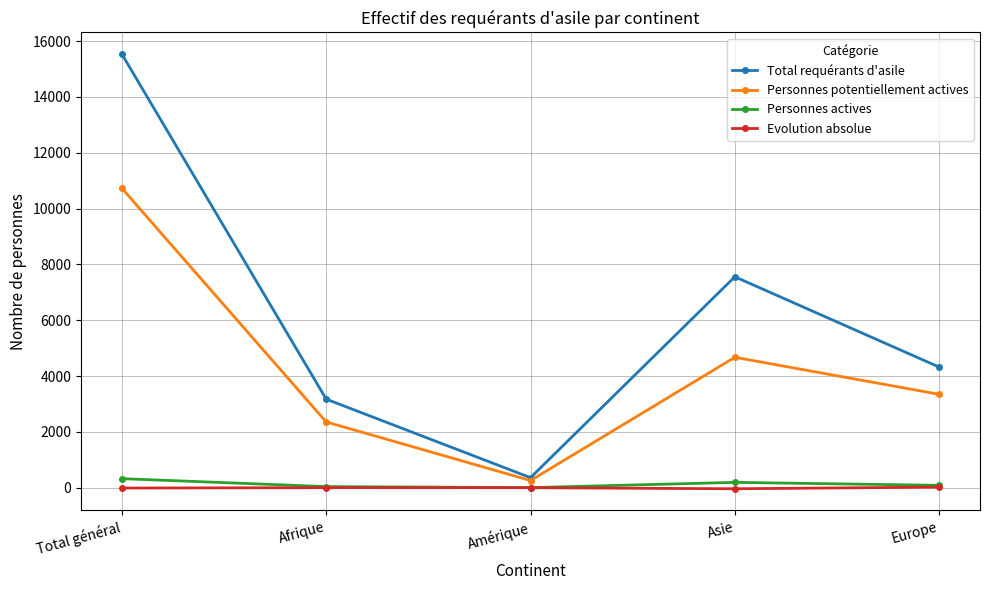

What is the highest value of the Personnes potentiellement actives series?

10727